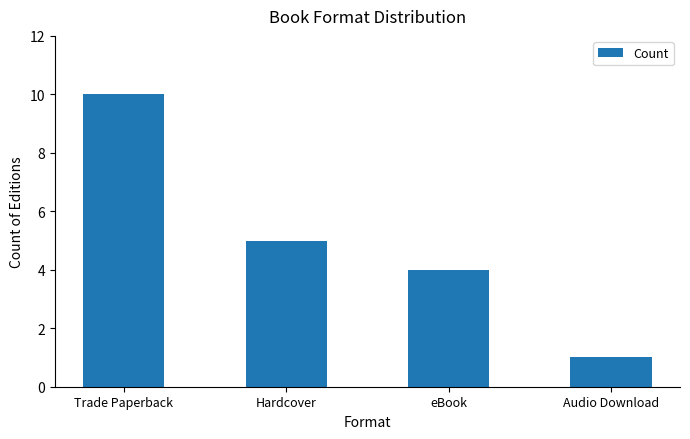

How many bars are there in total?

4